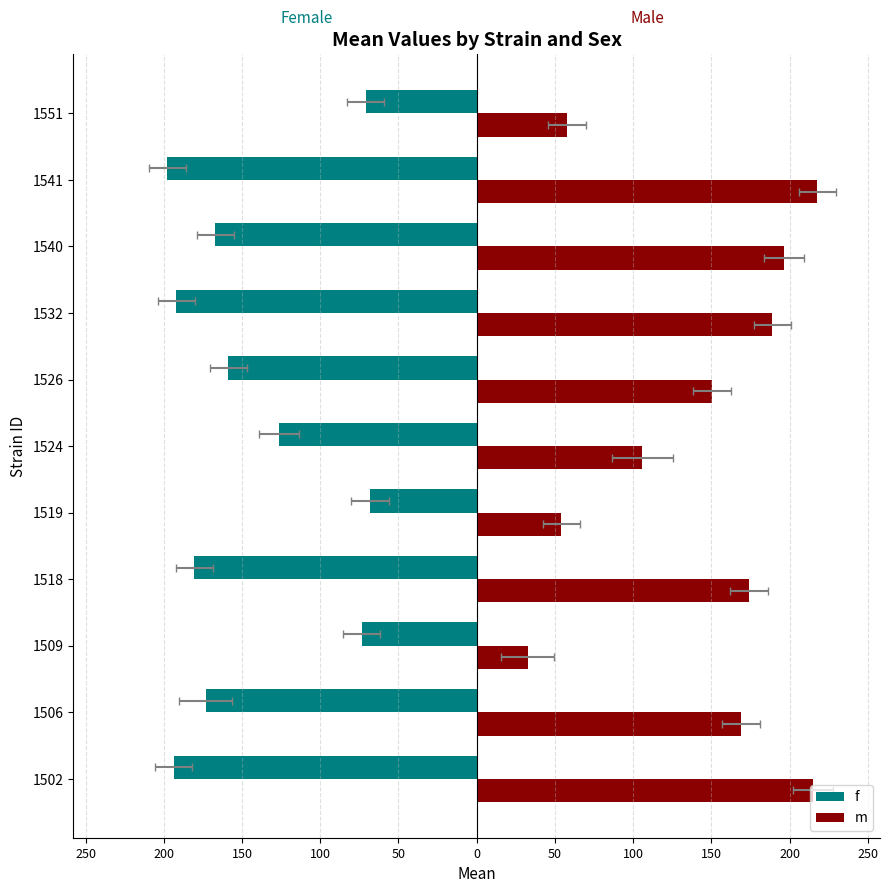

Does the chart contain stacked bars?

No